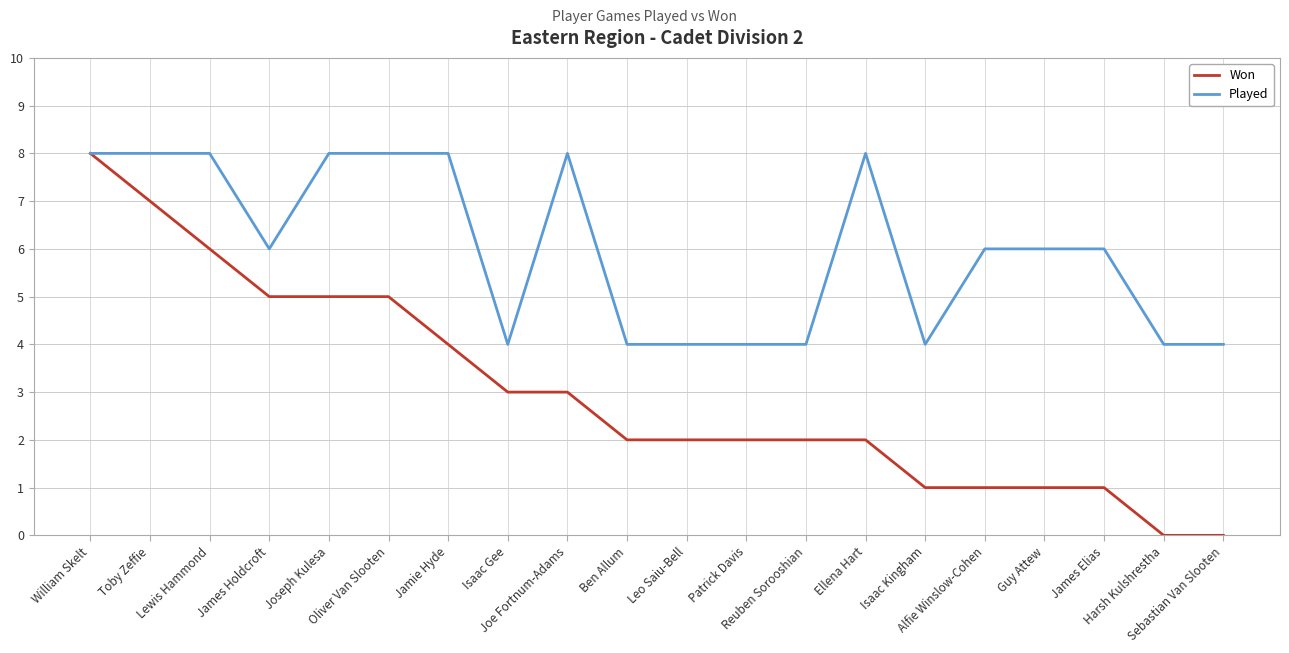

What is the maximum value for Played?

8